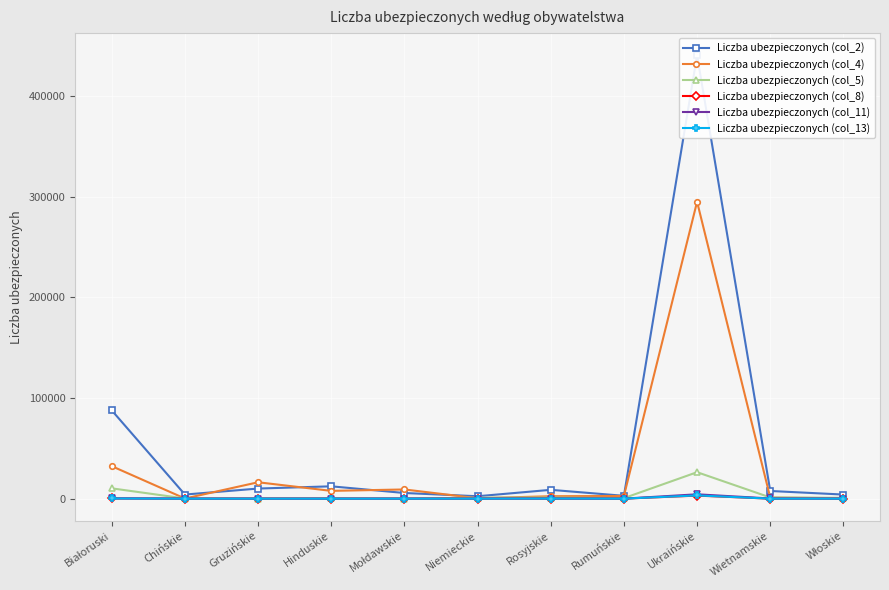

True or false: Liczba ubezpieczonych (col_5) and Liczba ubezpieczonych (col_8) intersect in this chart.

False